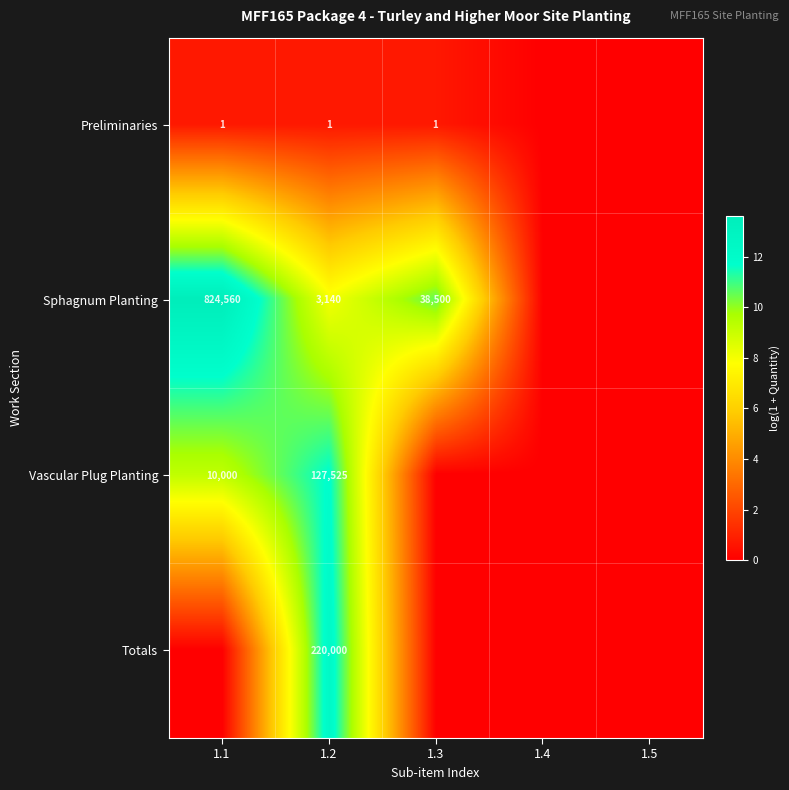

Which category has the lowest value across all series?

1.4